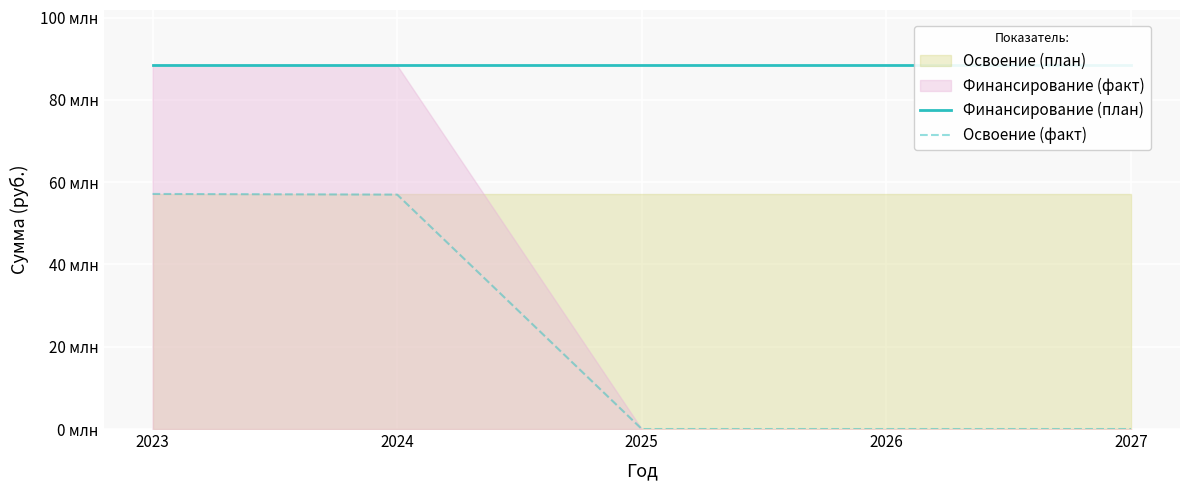

How many positive values does the Освоение (факт) series have?

2